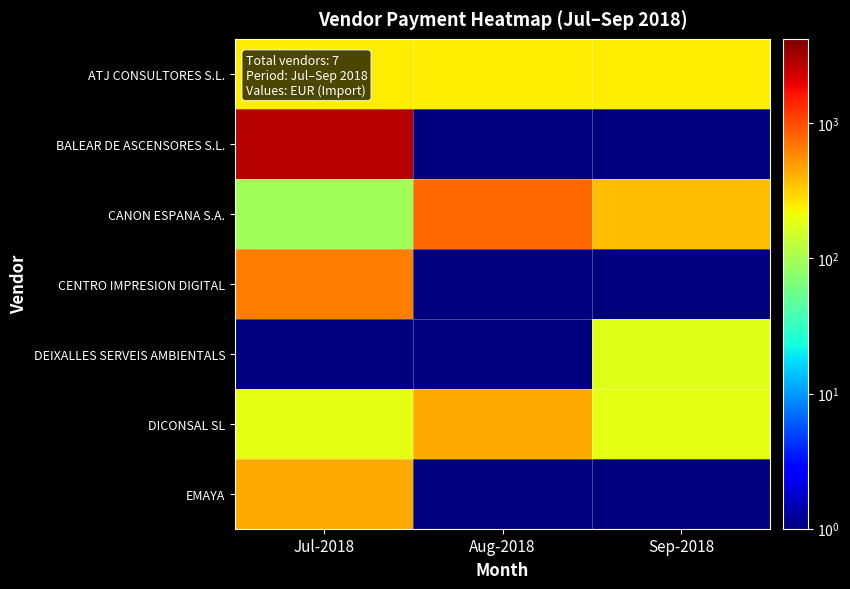

Which has a higher value, Jul-2018 or Sep-2018?

Jul-2018